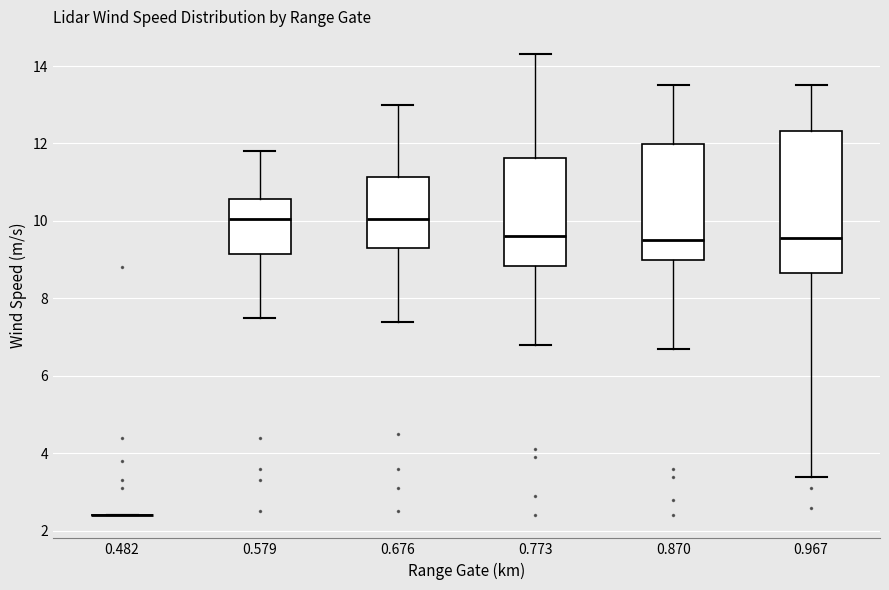

Reading left to right, transcribe this box plot: for each box, give where its median line is, the range the box spans, and where its two whiskers end, as read against the y-axis. The values are not printed on the chart, so give them approximately, as read against the axis.

0.482: box collapsed to a line at 2.4, whiskers 2.4 to 2.4
0.579: median 10.0, box 9.2 to 10.6, whiskers 7.6 to 11.8
0.676: median 10.0, box 9.4 to 11.2, whiskers 7.4 to 13.0
0.773: median 9.6, box 8.8 to 11.6, whiskers 6.8 to 14.4
0.870: median 9.6, box 9.0 to 12.0, whiskers 6.8 to 13.6
0.967: median 9.6, box 8.6 to 12.4, whiskers 3.4 to 13.6